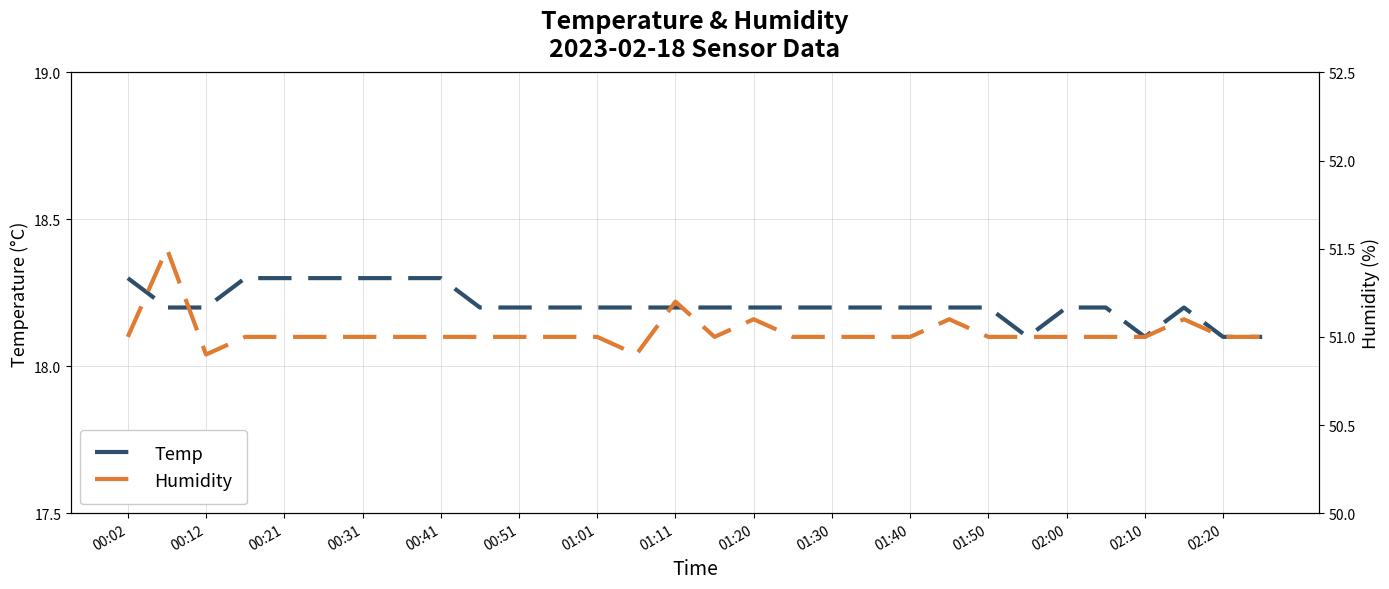

The value of Temp at 00:31 is 32.8. True or false?

False